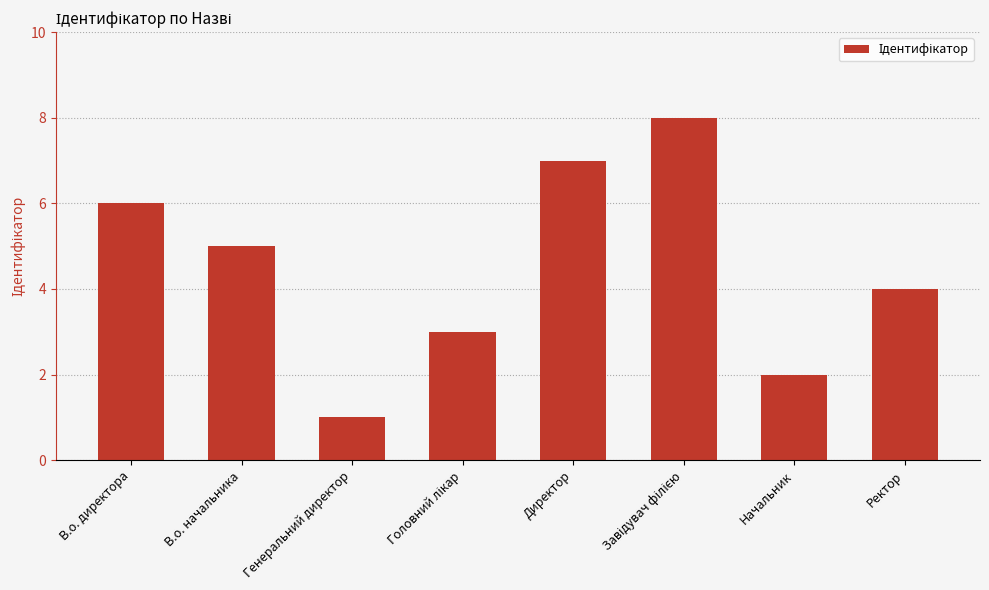

Which category has the lowest value across all series?

Генеральний директор